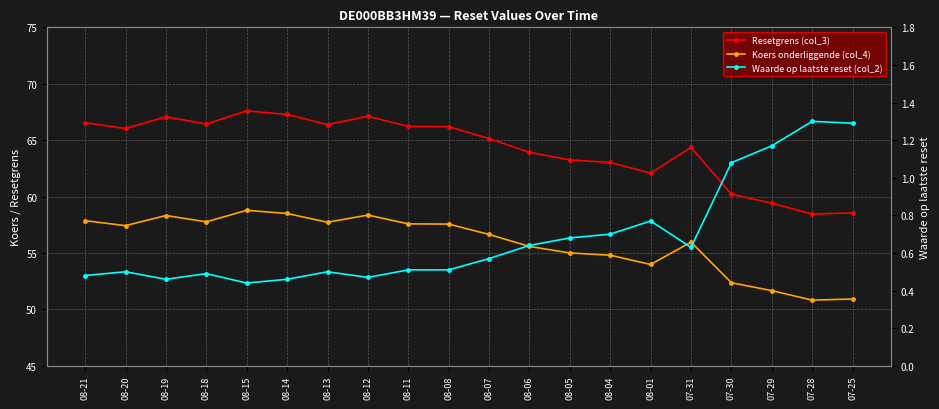

What are all the series names shown in the legend?

Resetgrens (col_3), Koers onderliggende (col_4), Waarde op laatste reset (col_2)